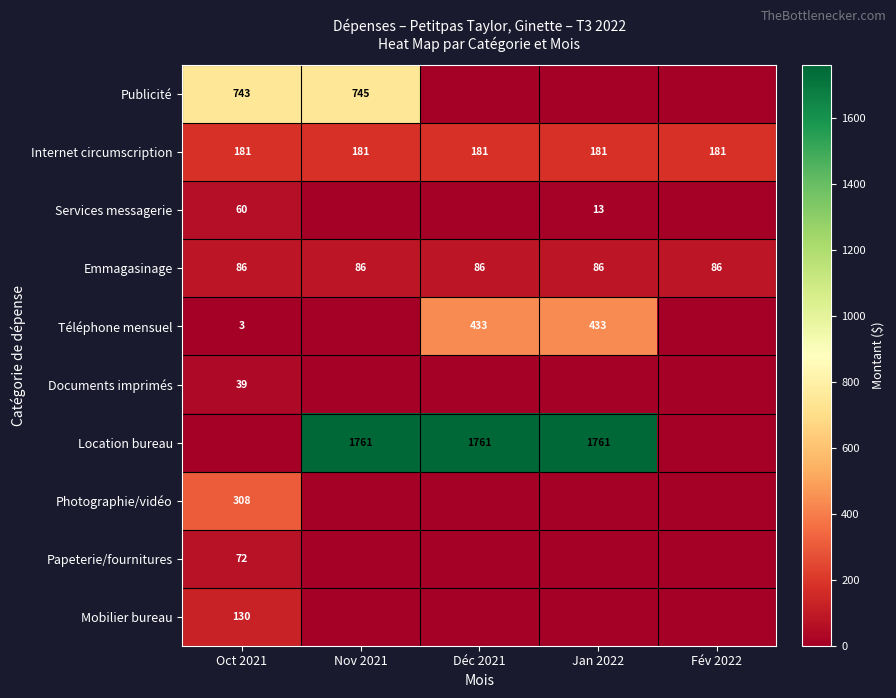

The Emmagasinage series shows 57 at Jan 2022. True or false?

False